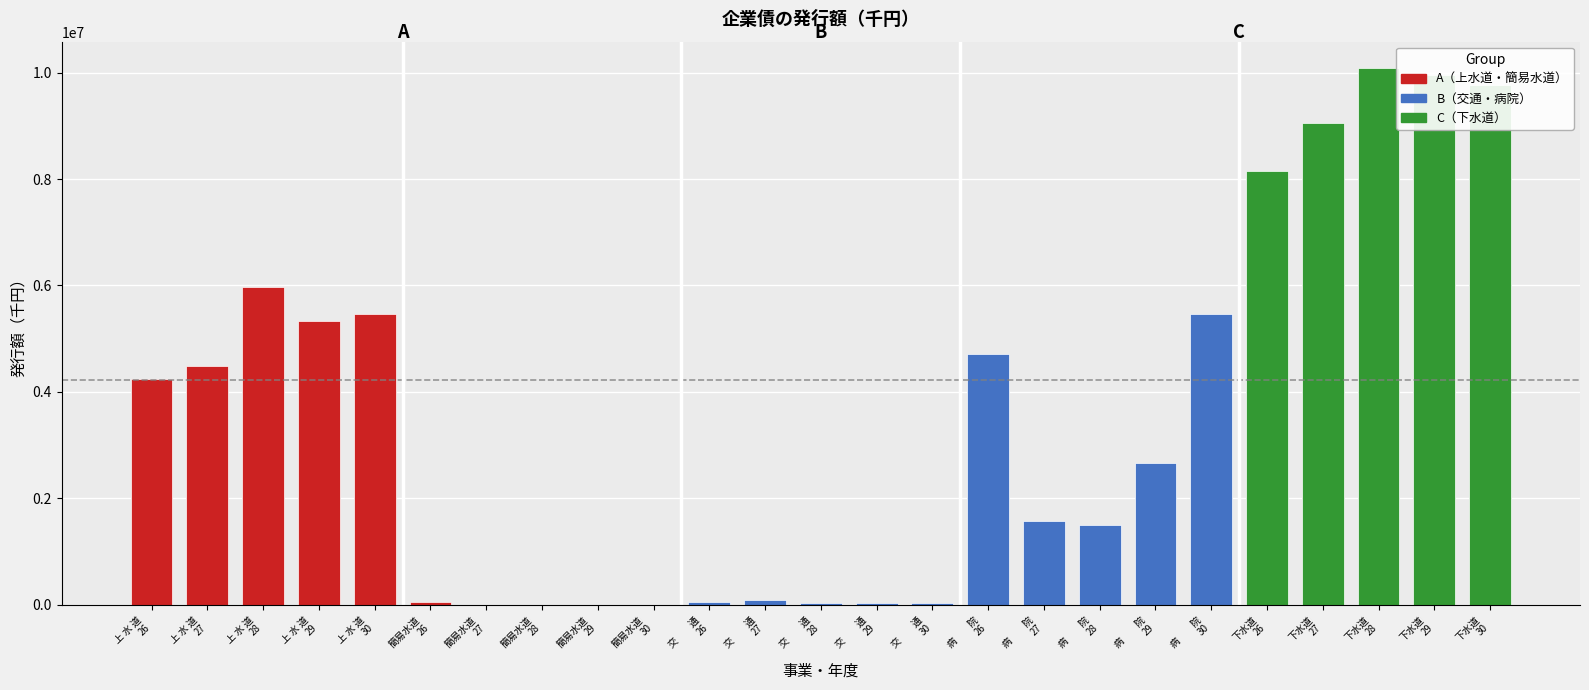

The 簡易水道 series shows 40307 at 簡易水道 29. True or false?

False